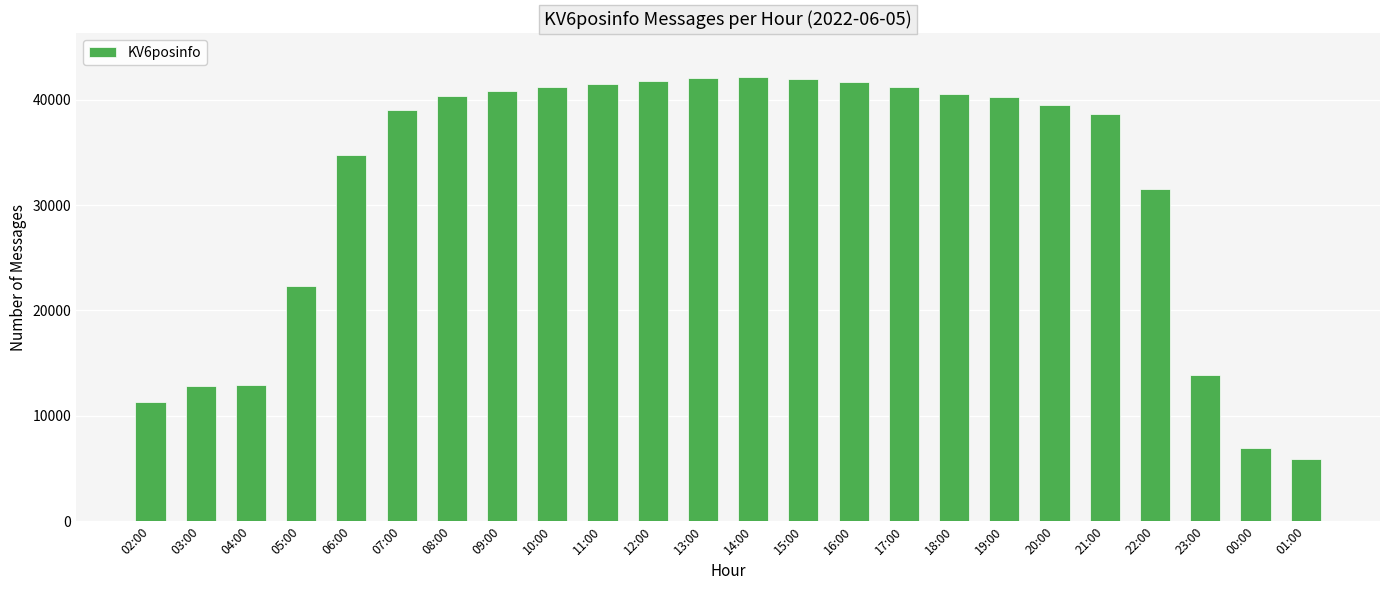

Between 21:00 and 01:00, which is larger?

21:00